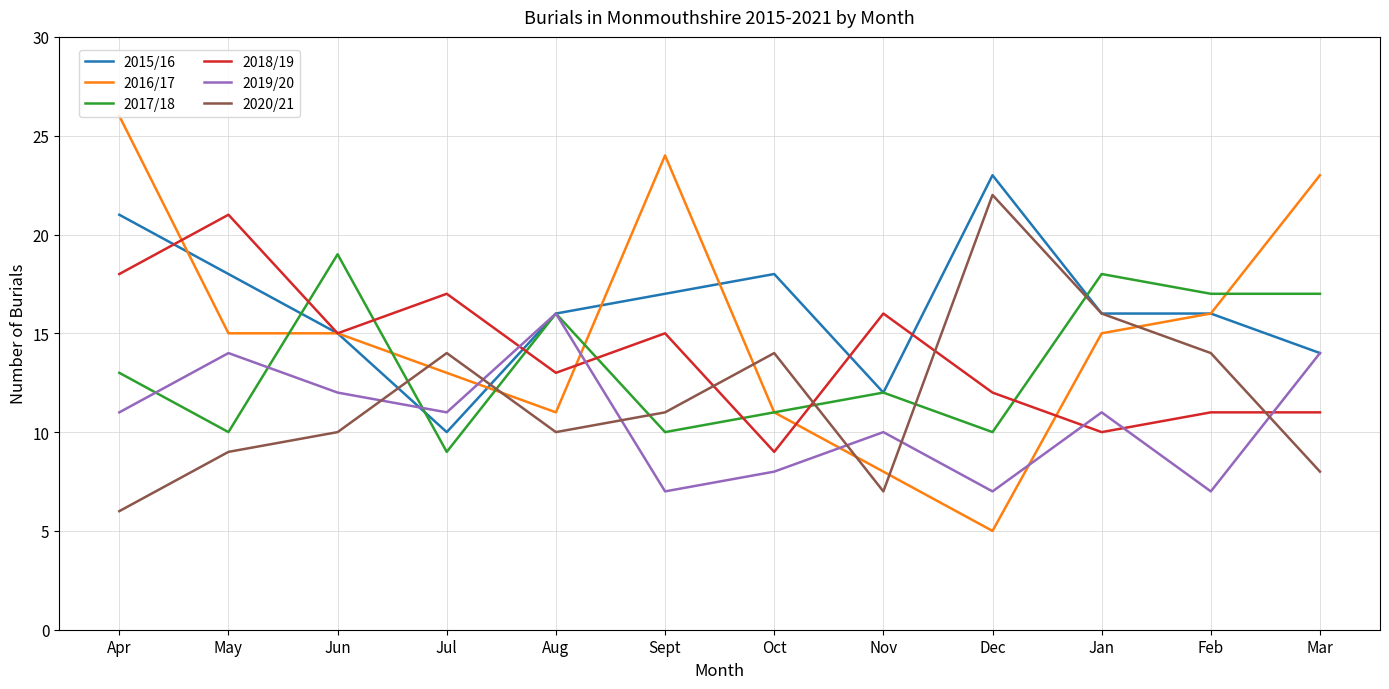

At which category is the sum across all series the highest?

Apr